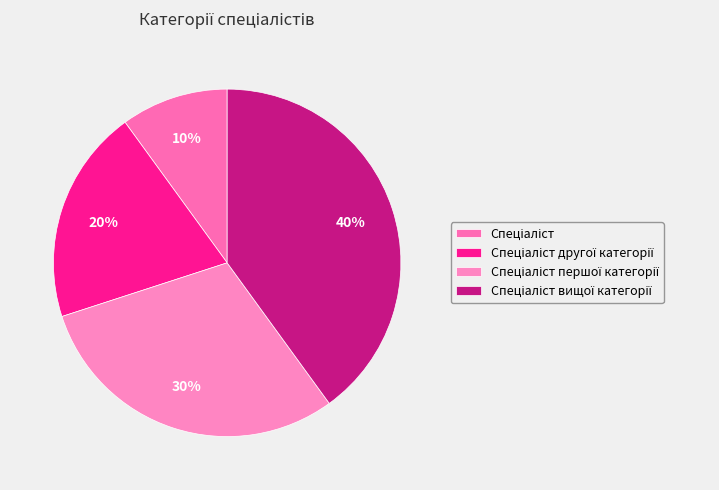

How many segments does this pie chart have?

4